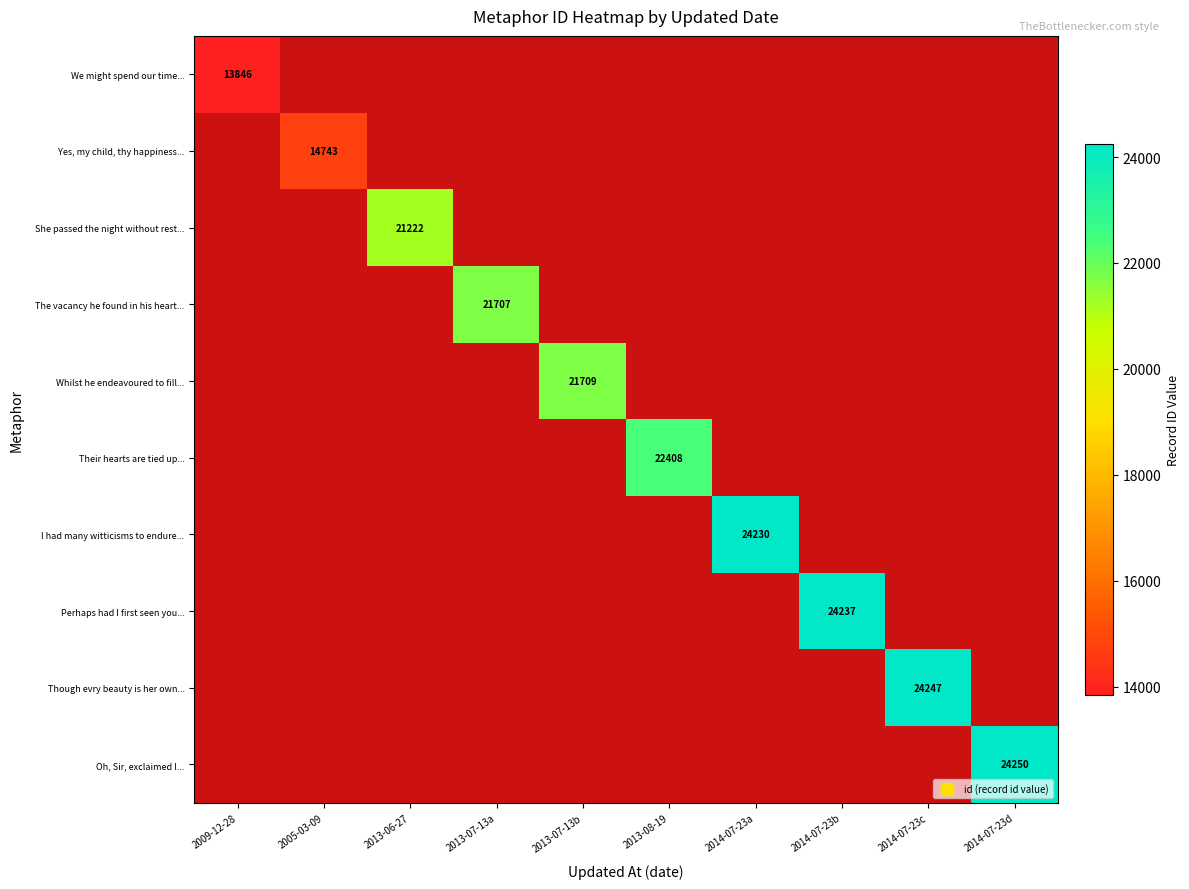

Which label corresponds to the smallest value in the chart?

2009-12-28